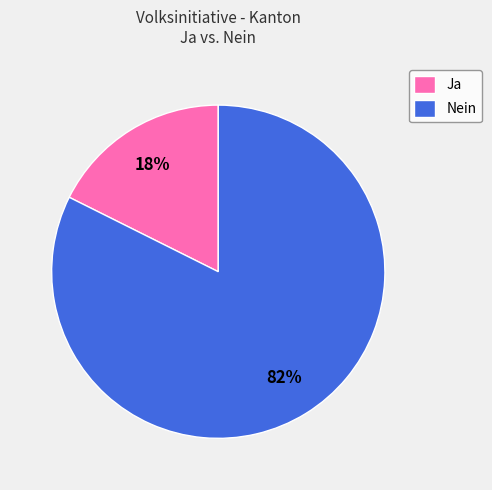

How many slices are in this pie chart?

2